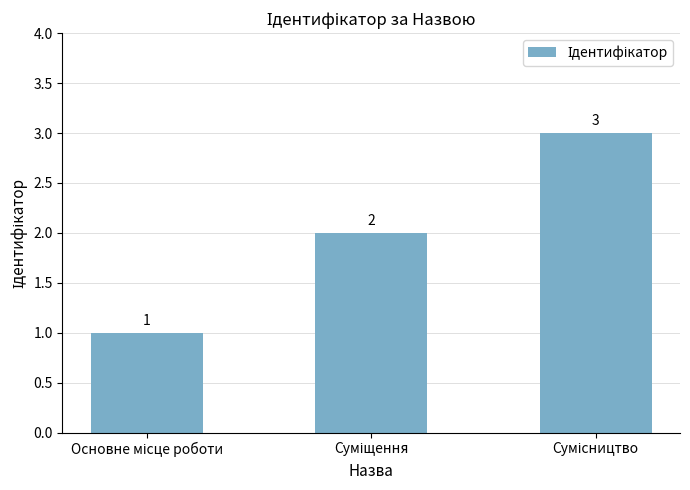

How many values are between 1 and 3?

3